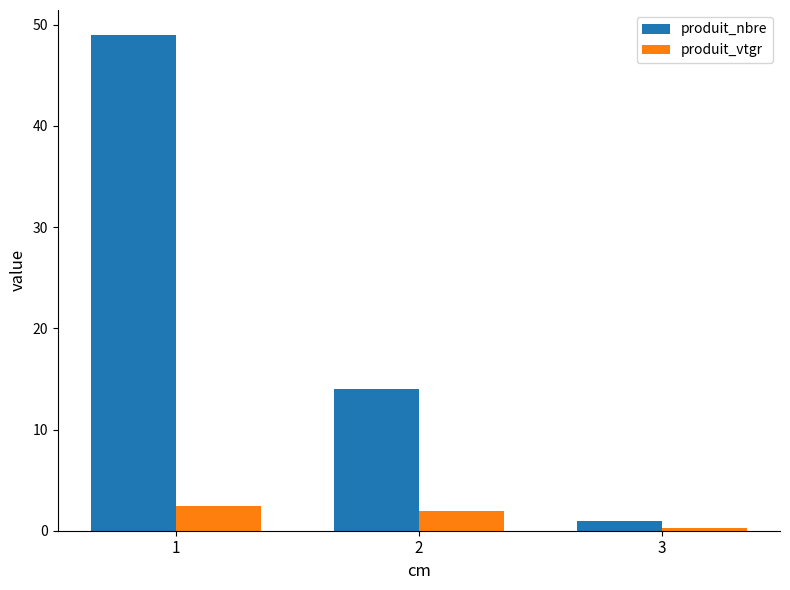

Which label corresponds to the largest value in the chart?

1